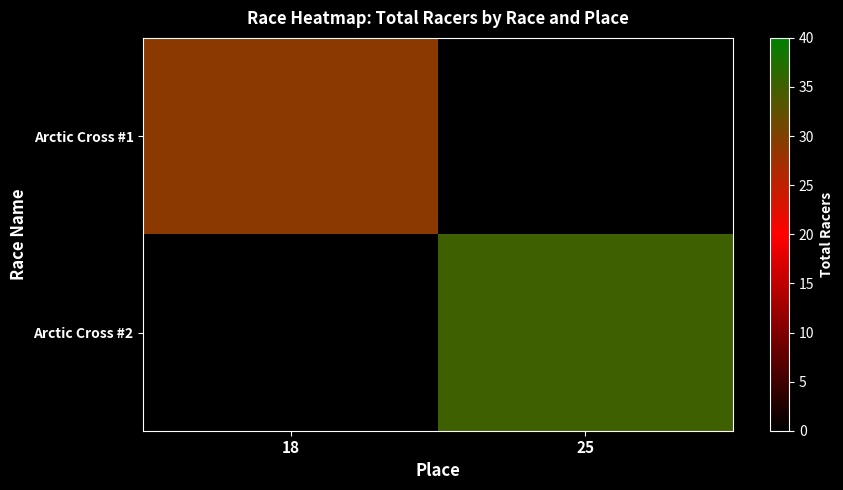

What is the maximum value shown in the chart?

35